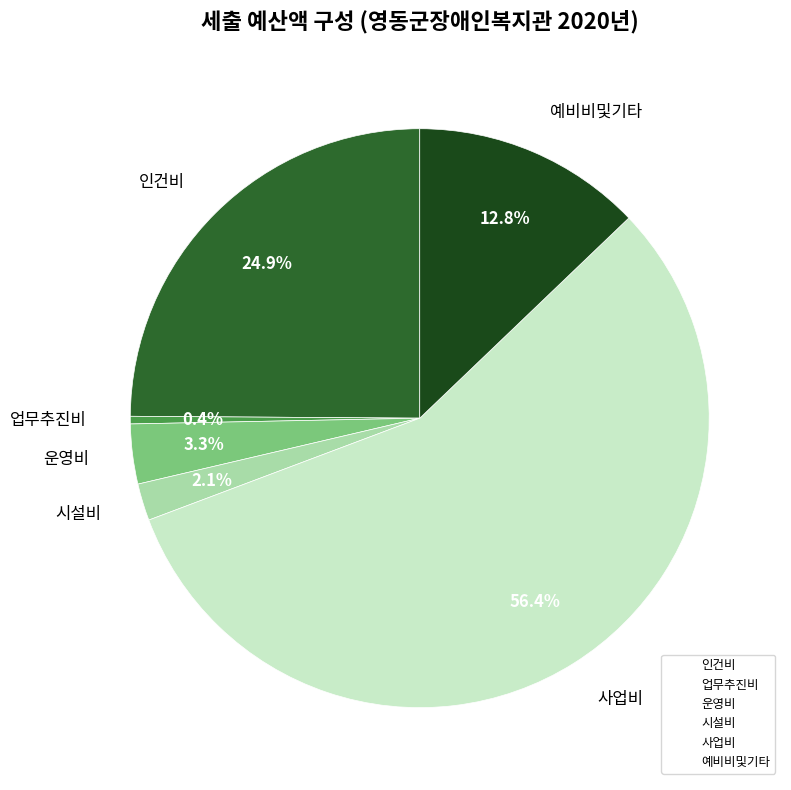

True or false: 업무추진비 accounts for 0% of the total.

True